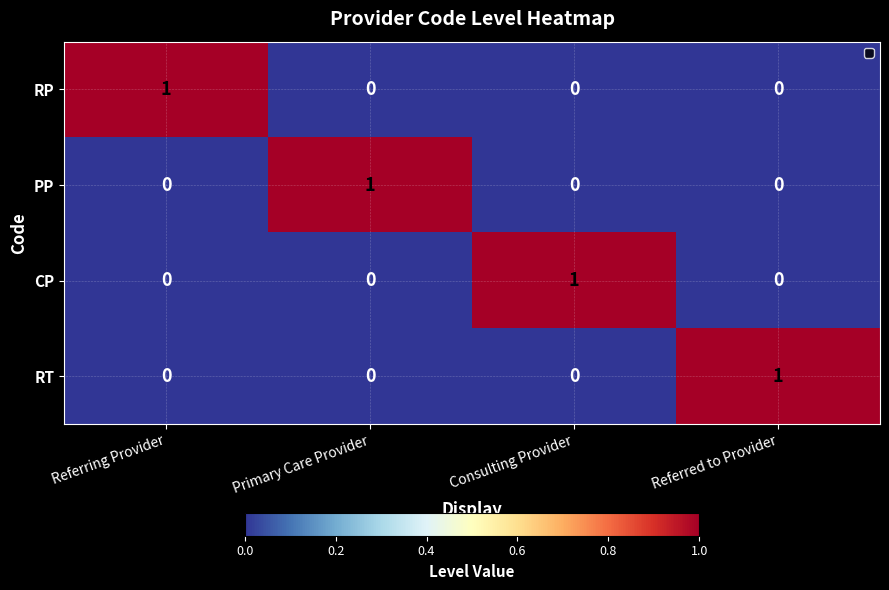

How many PP values are between 0 and 1?

4